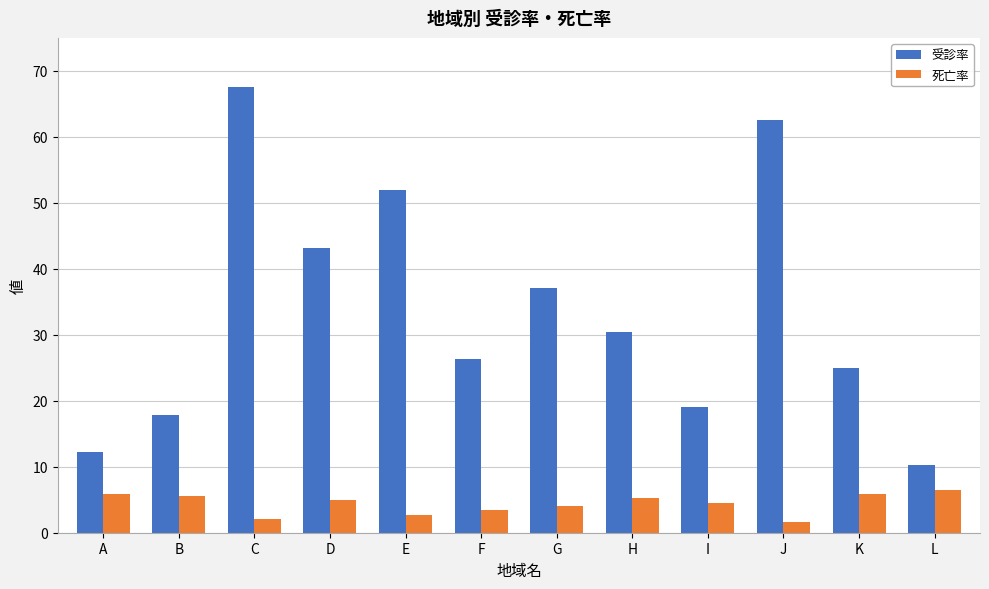

True or false: 死亡率 has a value of 3.4 at F.

True